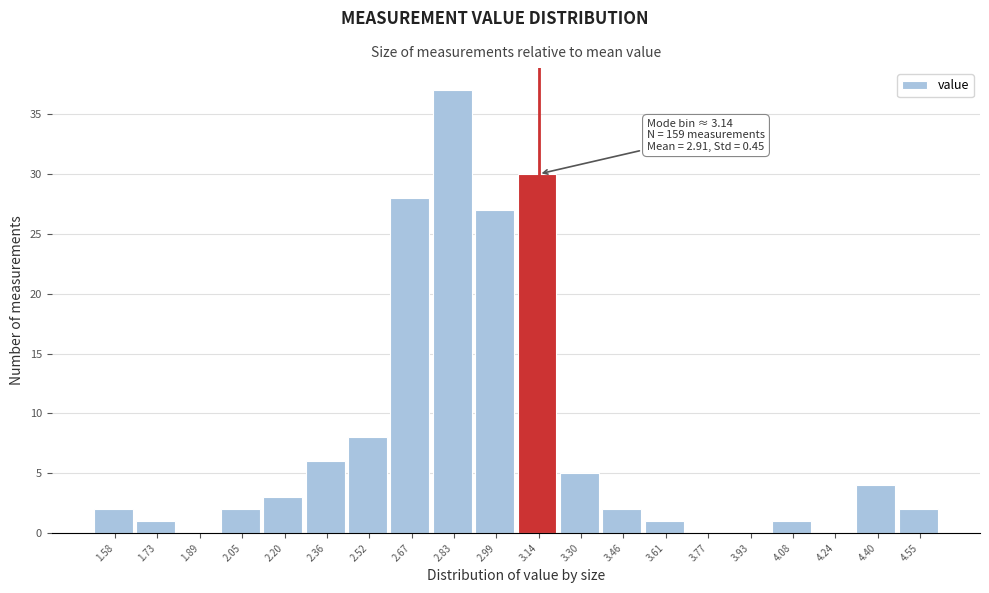

Which range on the x-axis has the tallest bar?

2.76 to 2.90